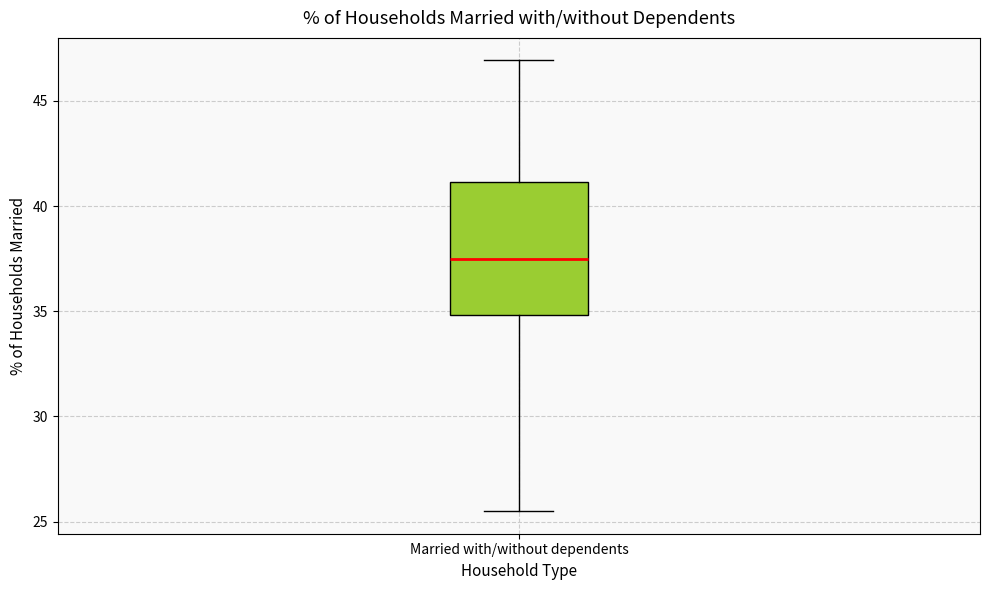

Transcribe this box plot: give where the median line is, the range the box spans, and where the two whiskers end, as read against the y-axis. The values are not printed on the chart, so give them approximately, as read against the axis.

median 37.5, box 35.0 to 41.0, whiskers 25.5 to 47.0